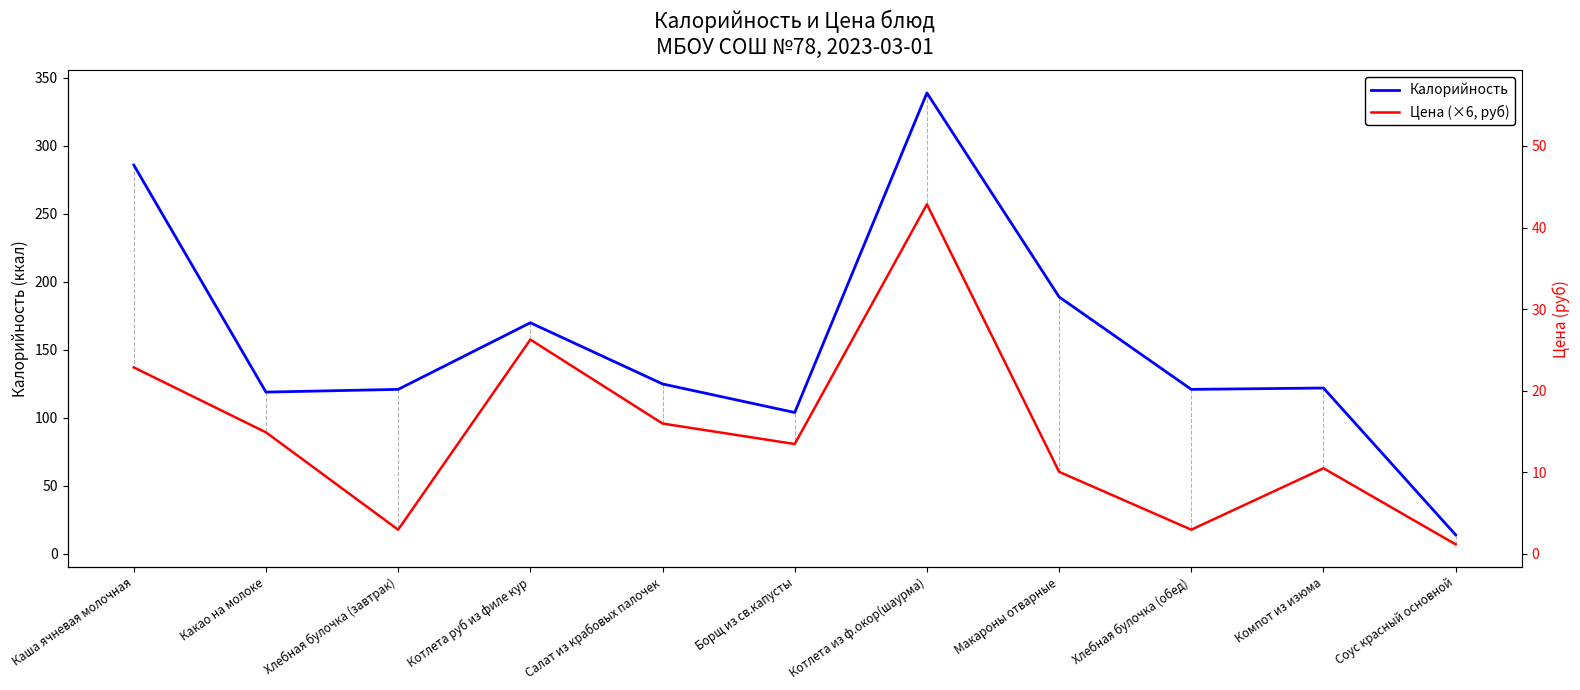

Which series has the largest total across all categories?

Калорийность